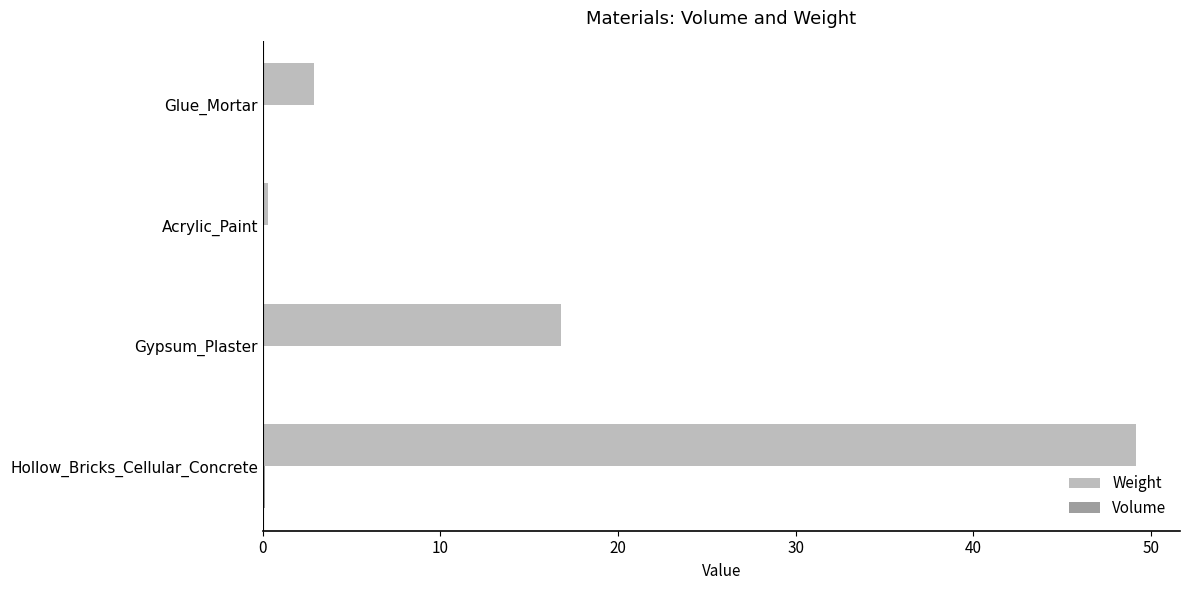

Which series has the widest spread of values?

Weight